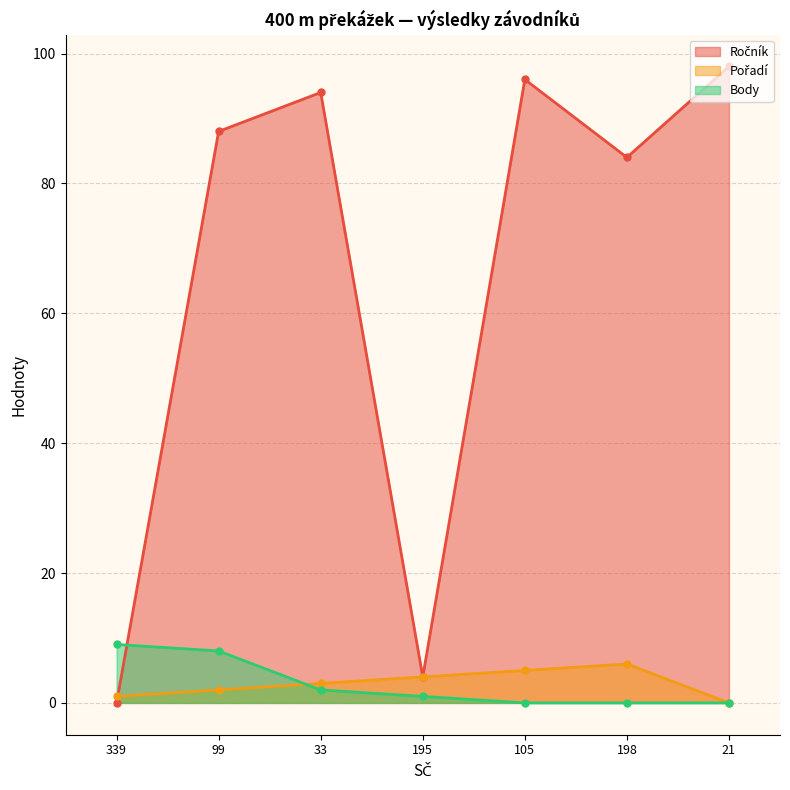

At how many categories does at least one series exceed 35?

5